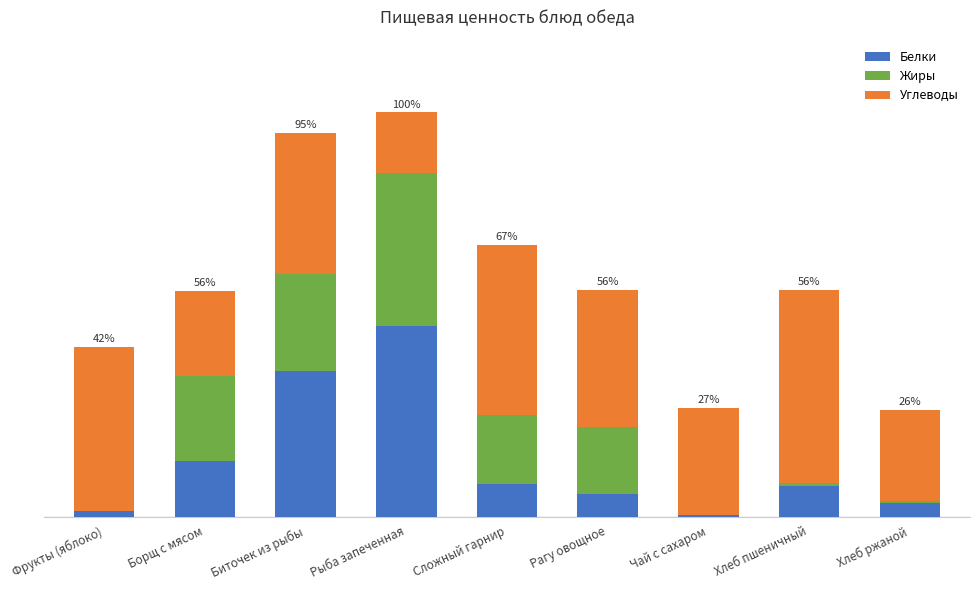

At how many categories does at least one series exceed 12?

6